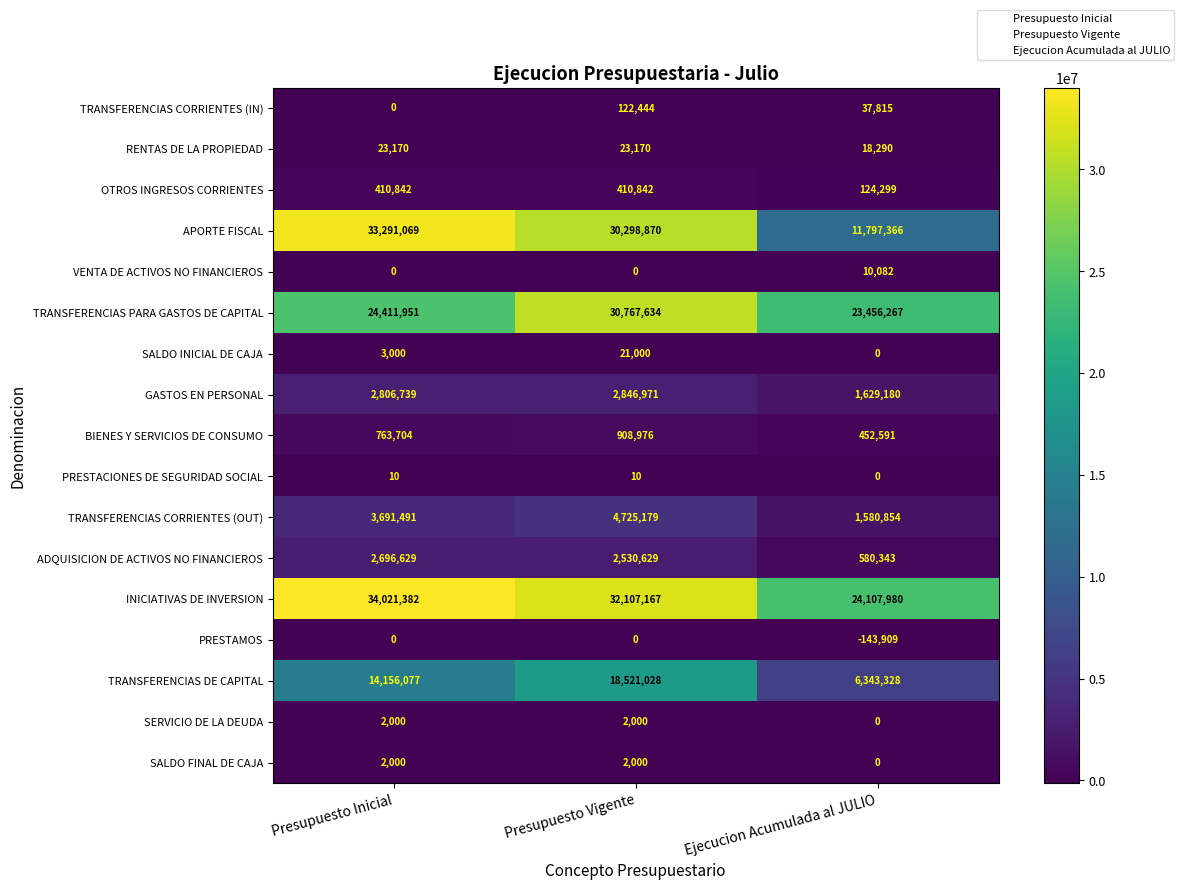

The value of SALDO INICIAL DE CAJA at Presupuesto Vigente is 36243. True or false?

False